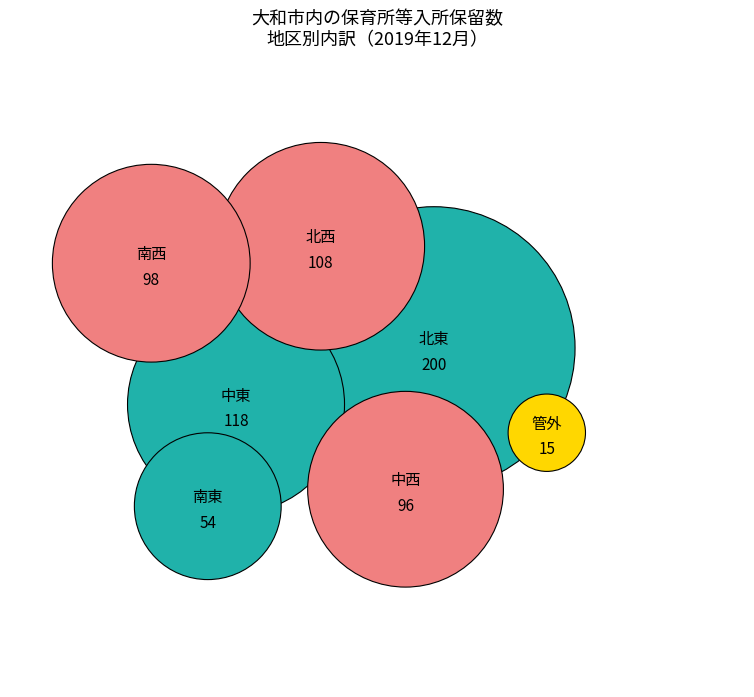

The 北西 slice represents 1% of the pie. True or false?

False